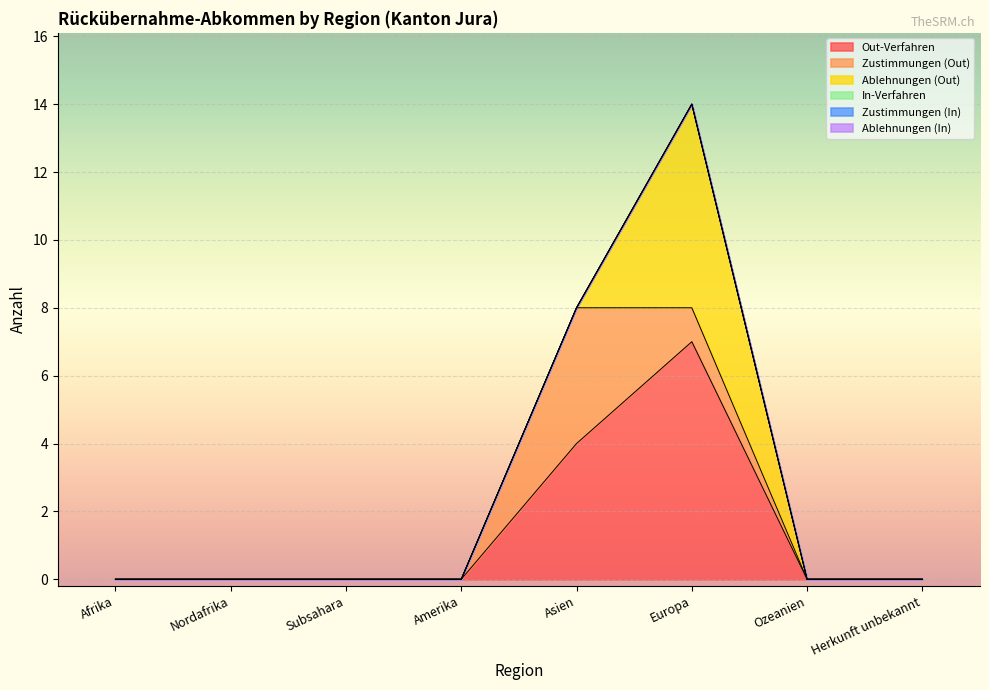

What is the value of the Ablehnungen (Out) point at the 6th from the left?

6